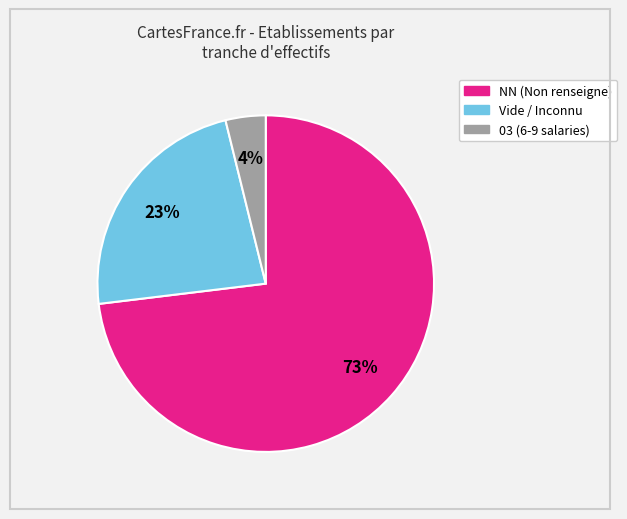

Is there any slice that represents more than half of the pie?

Yes